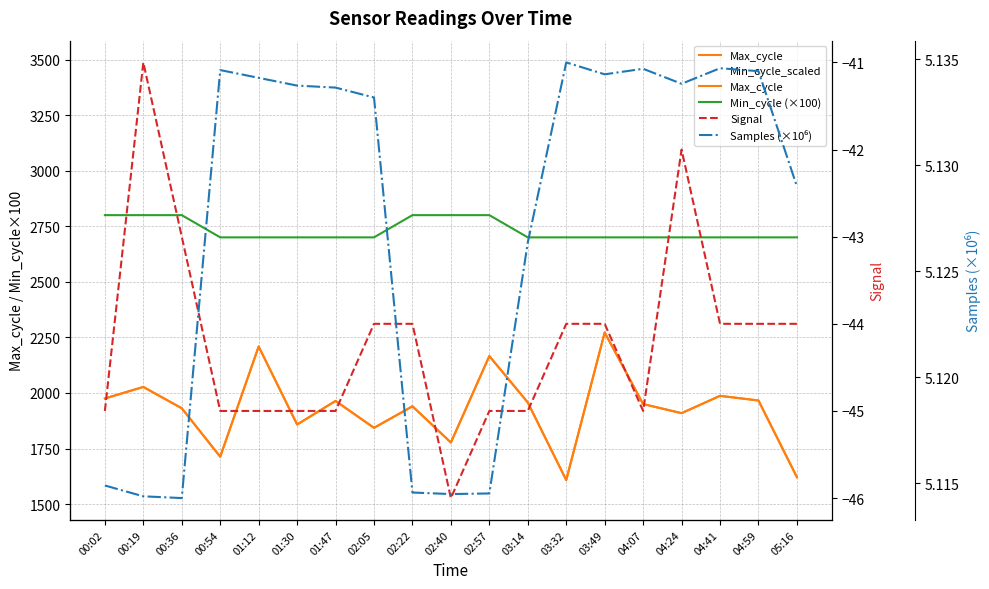

Reading left to right, transcribe all the data shown in this chart.

Max_cycle: 1975.0	2027.0	1931.0	1713.0	2209.0	1858.0	1964.0	1843.0	1940.0	1777.0	2166.0	1957.0	1608.0	2272.0	1950.0	1909.0	1987.0	1966.0	1621.0
Min_cycle_scaled: 3475.0	1527.0	3431.0	3213.0	1709.0	3358.0	3464.0	3343.0	3440.0	3277.0	1666.0	3457.0	3108.0	1772.0	3450.0	3409.0	3487.0	3466.0	3121.0
Min_cycle (×100): 2800.0	2800.0	2800.0	2700.0	2700.0	2700.0	2700.0	2700.0	2800.0	2800.0	2800.0	2700.0	2700.0	2700.0	2700.0	2700.0	2700.0	2700.0	2700.0
Signal: -45.0	-41.0	-43.0	-45.0	-45.0	-45.0	-45.0	-44.0	-44.0	-46.0	-45.0	-45.0	-44.0	-44.0	-45.0	-42.0	-44.0	-44.0	-44.0
Samples (×10⁶): 5.1	5.1	5.1	5.1	5.1	5.1	5.1	5.1	5.1	5.1	5.1	5.1	5.1	5.1	5.1	5.1	5.1	5.1	5.1